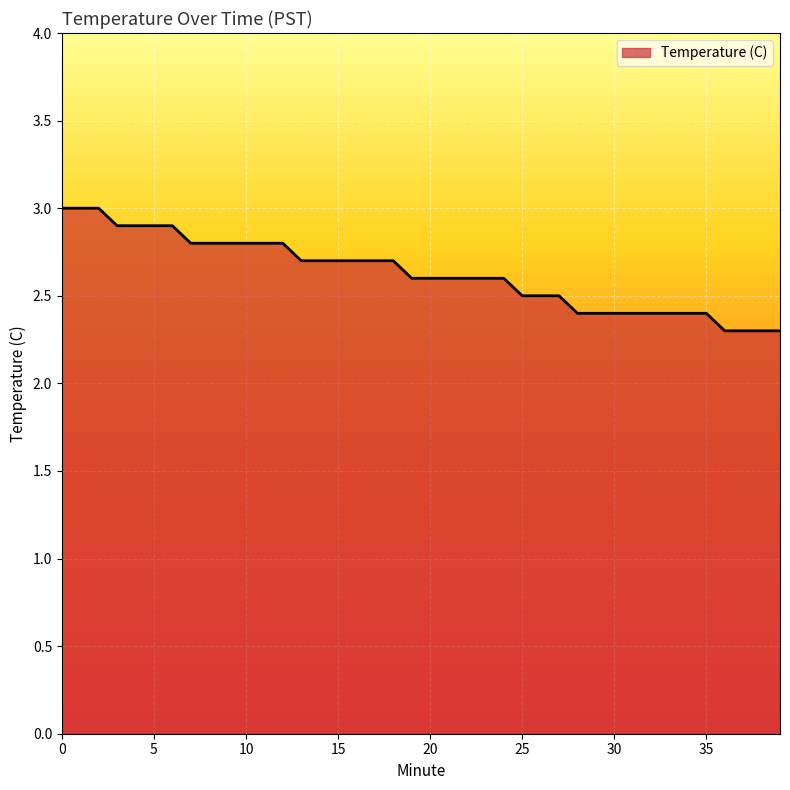

What is the greatest value displayed?

3.0